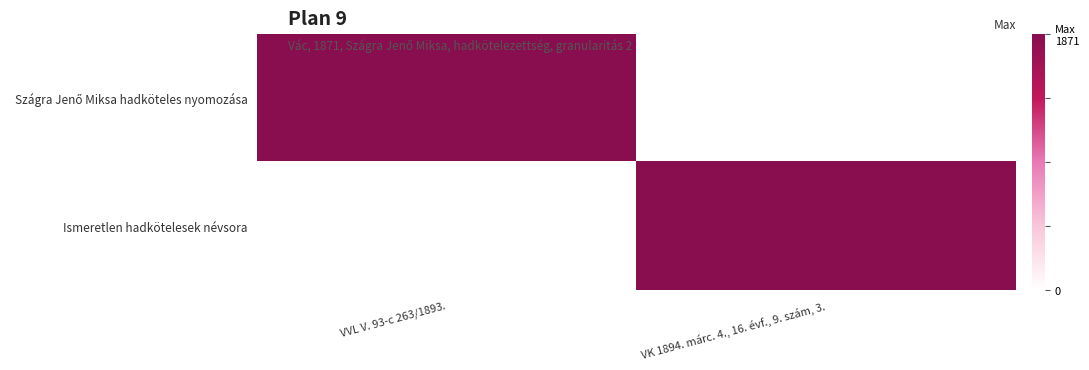

At VK 1894. márc. 4., 16. évf., 9. szám, 3., list the series in order from largest to smallest.

Ismeretlen hadkötelesek névsora, Szágra Jenő Miksa hadköteles nyomozása